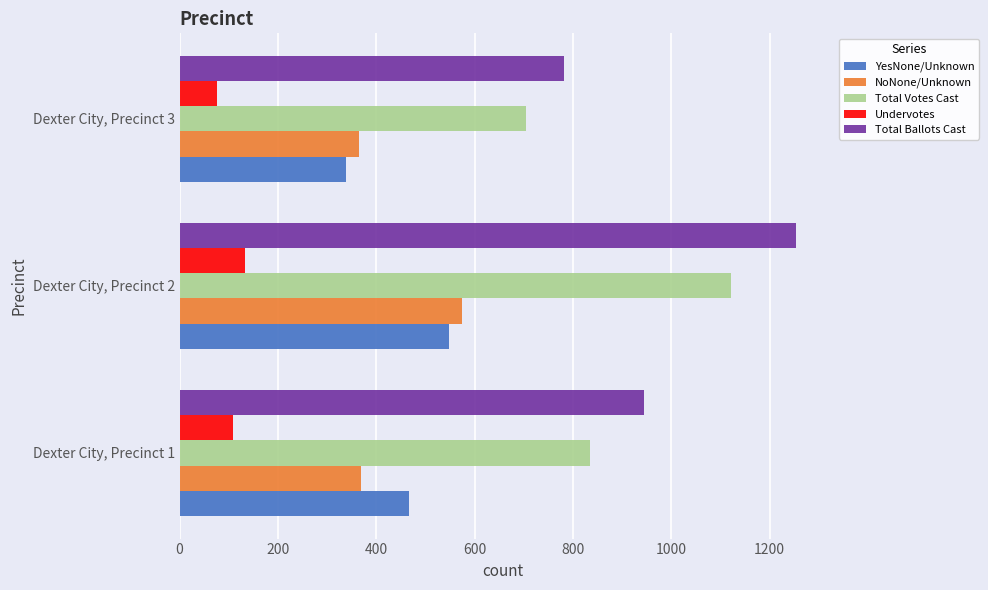

The value of Total Ballots Cast at Dexter City, Precinct 2 is 2121. True or false?

False